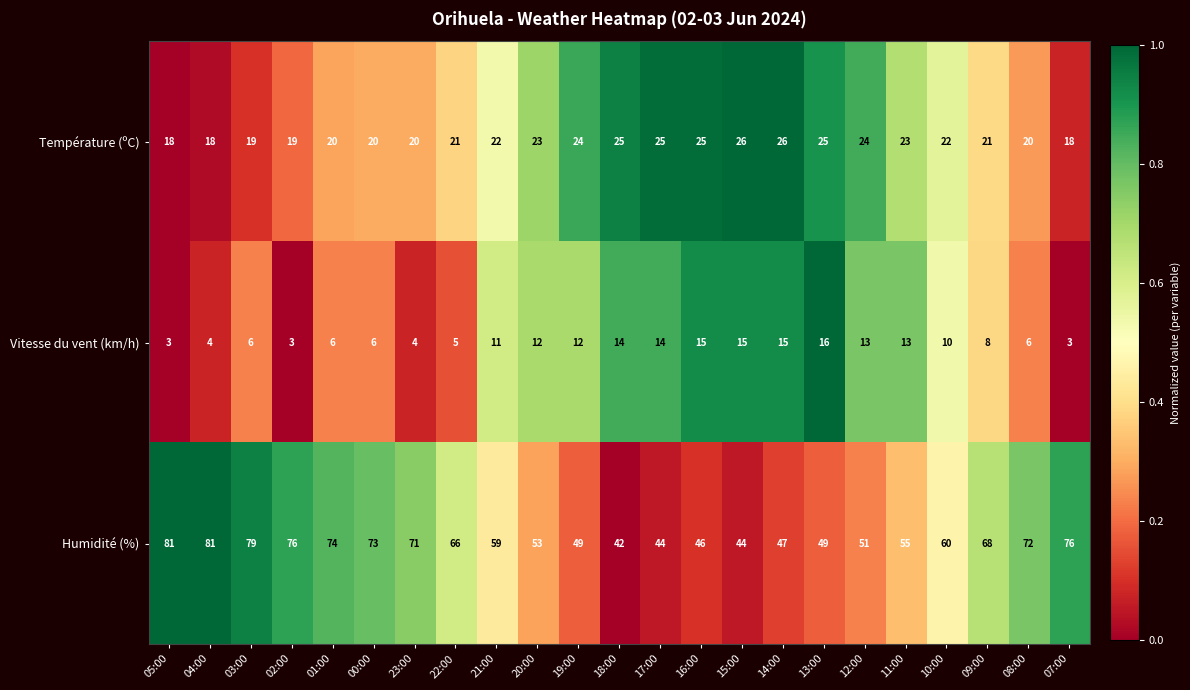

What is the total value across all series at 12:00?

88